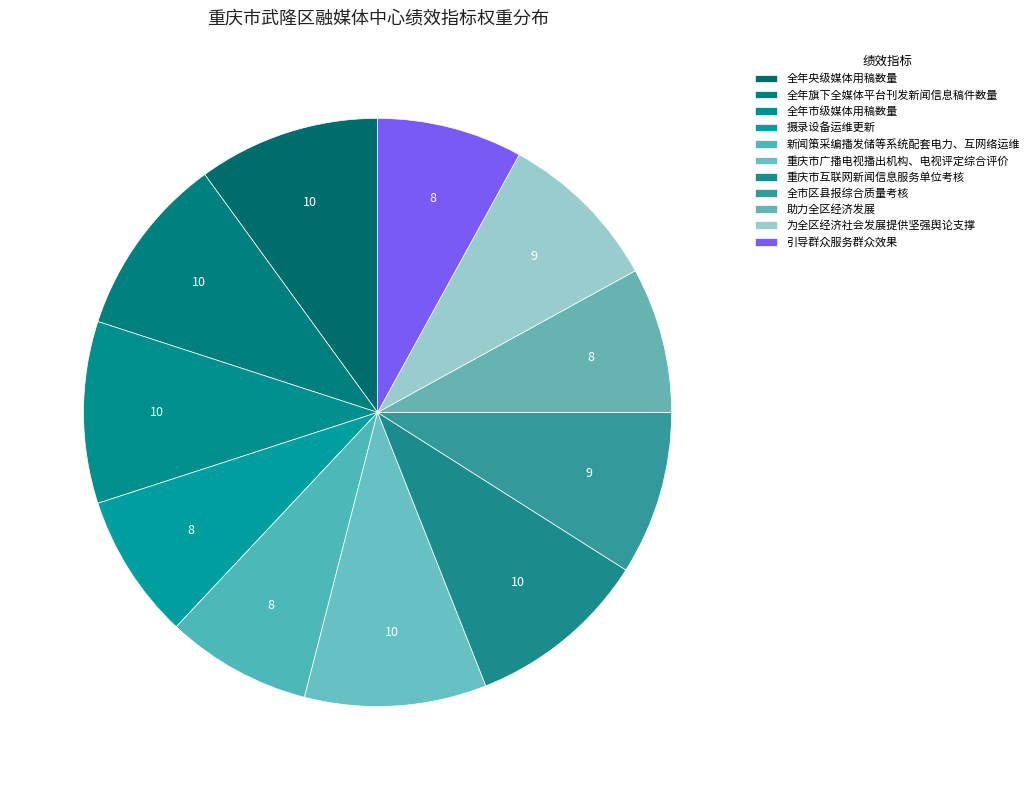

Rank the categories by value from highest to lowest.

全年央级媒体用稿数量, 全年旗下全媒体平台刊发新闻信息稿件数量, 全年市级媒体用稿数量, 重庆市广播电视播出机构、电视评定综合评价, 重庆市互联网新闻信息服务单位考核, 全市区县报综合质量考核, 为全区经济社会发展提供坚强舆论支撑, 摄录设备运维更新, 新闻策采编播发储等系统配套电力、互网络运维, 助力全区经济发展, 引导群众服务群众效果